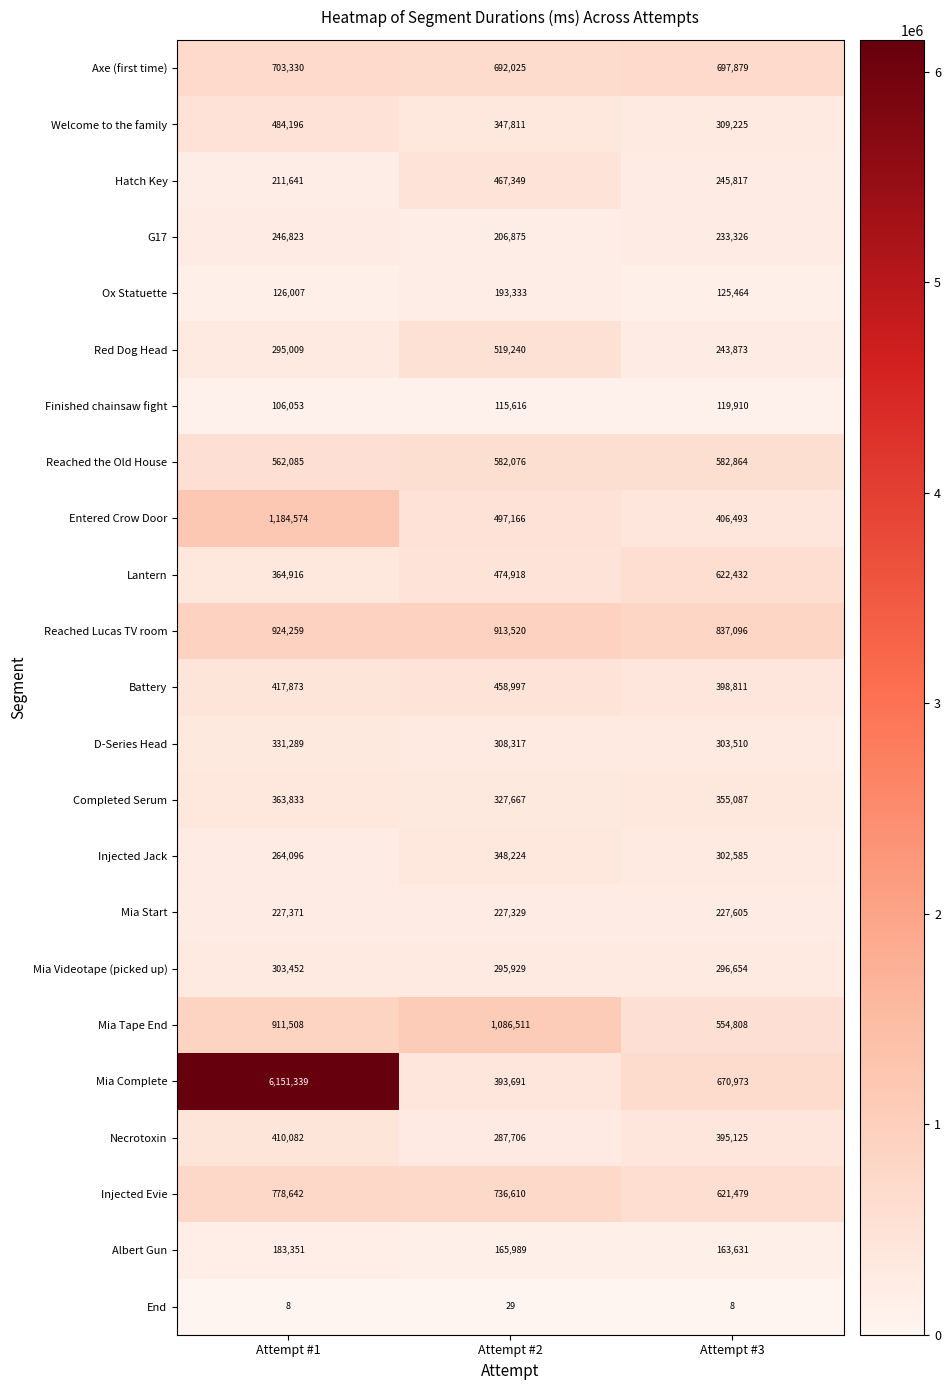

True or false: Battery has a value of 417873 at Attempt #1.

True